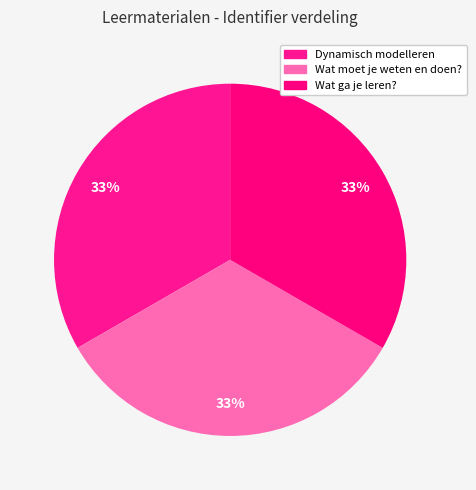

Count the number of slices in the pie.

3